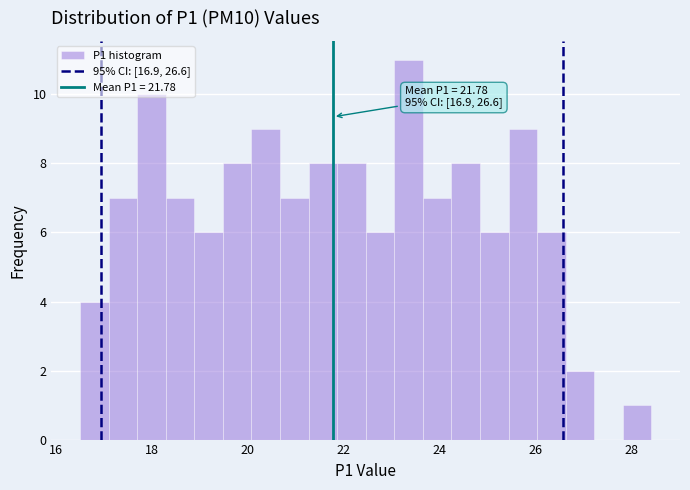

Around what value on the x-axis is the tallest bar? Give the approximate position of its centre, as read against the axis.

23.4